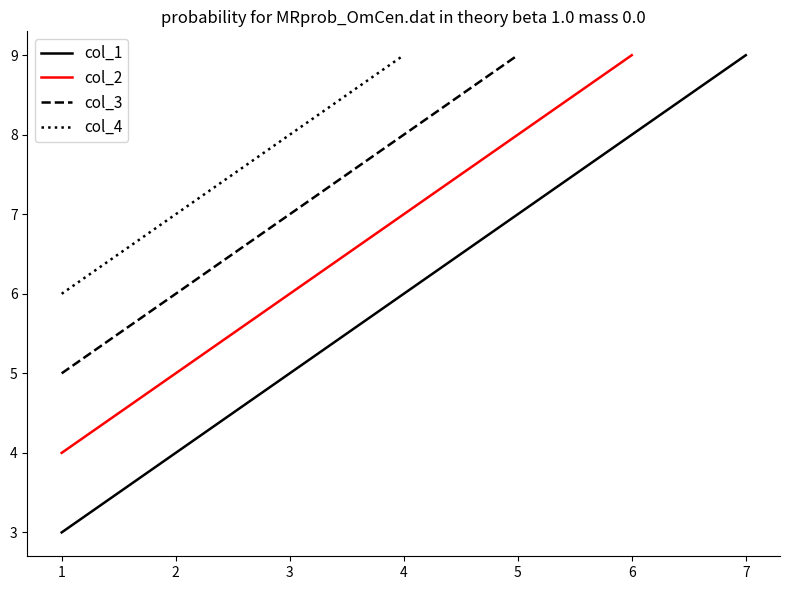

Reading left to right, what are all the values shown in this chart?

1	2	3	4	5	6	7	8	9